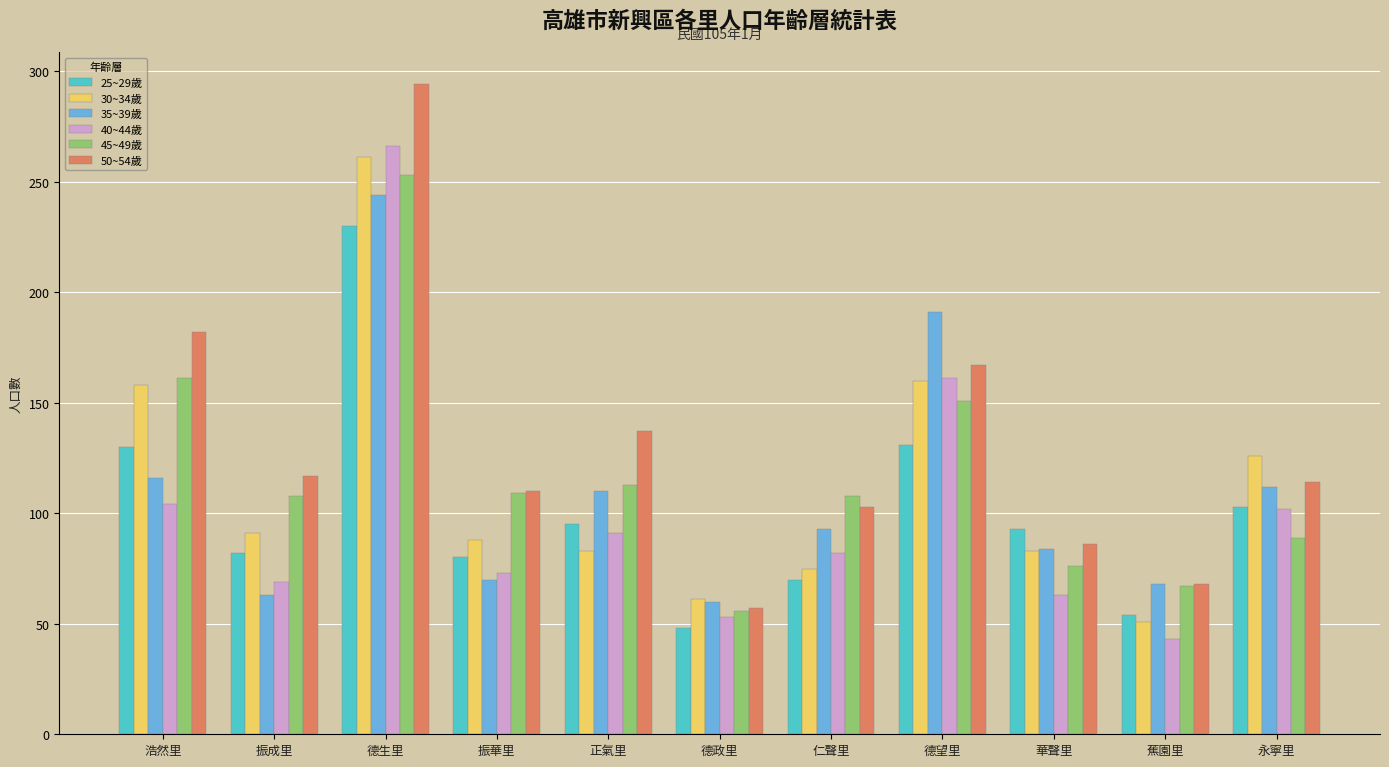

What is the label of the 10th bar from the left?

蕉園里